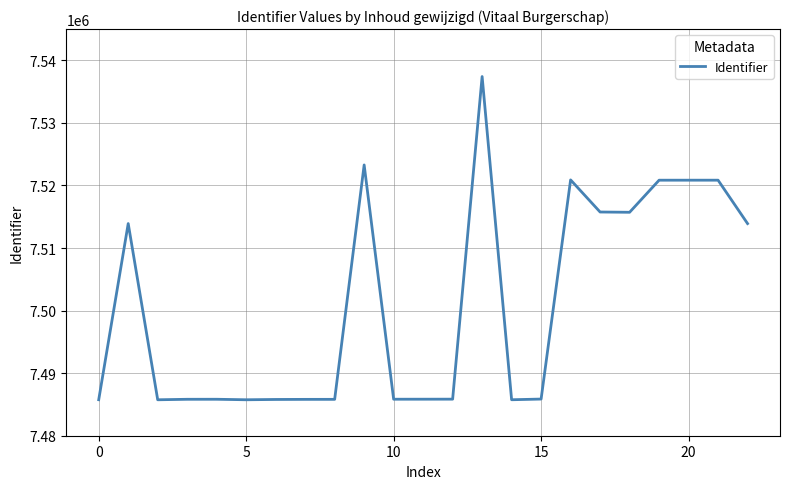

What is the difference between the maximum and minimum values?

51668